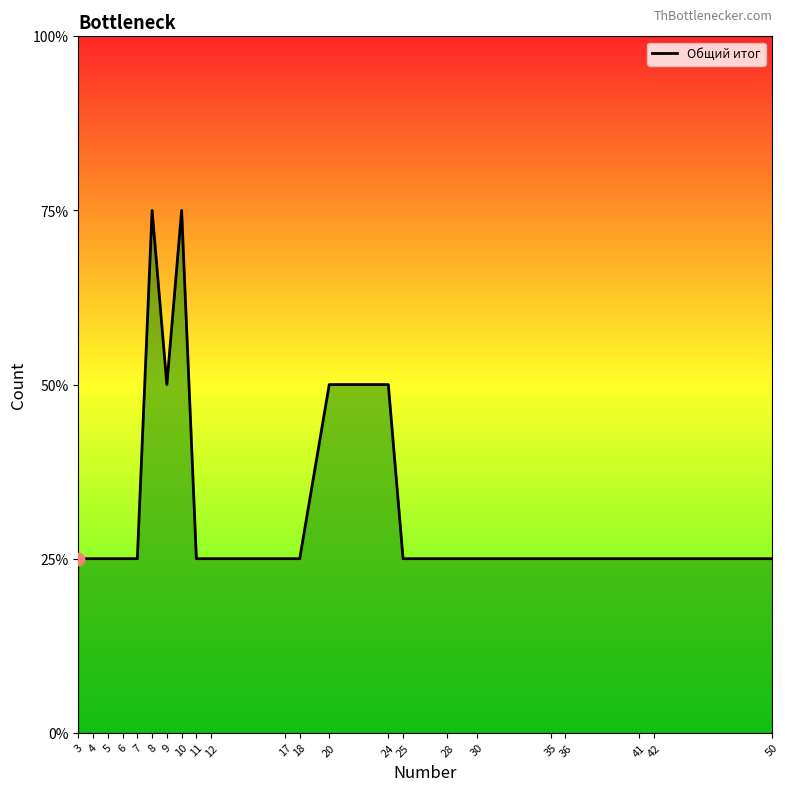

Which has a higher value, 10 or 12?

10